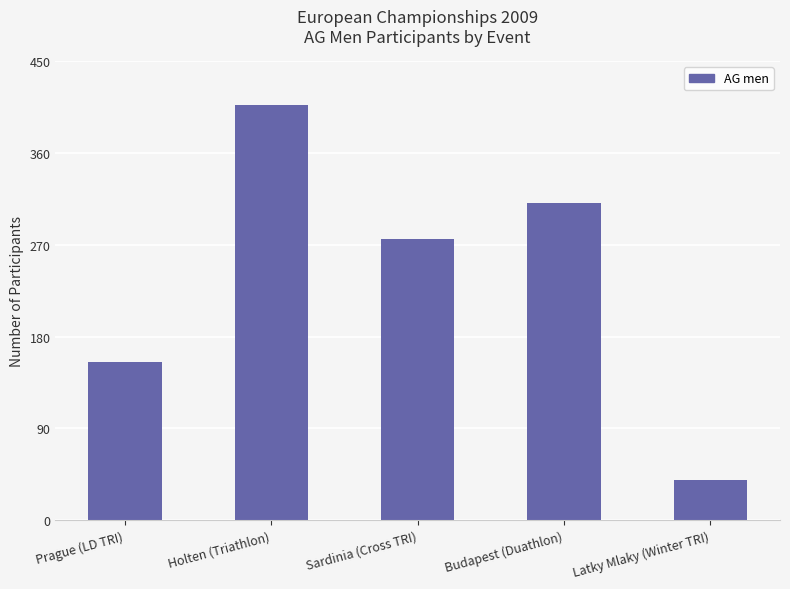

Which category has the highest value across all series?

Holten (Triathlon)